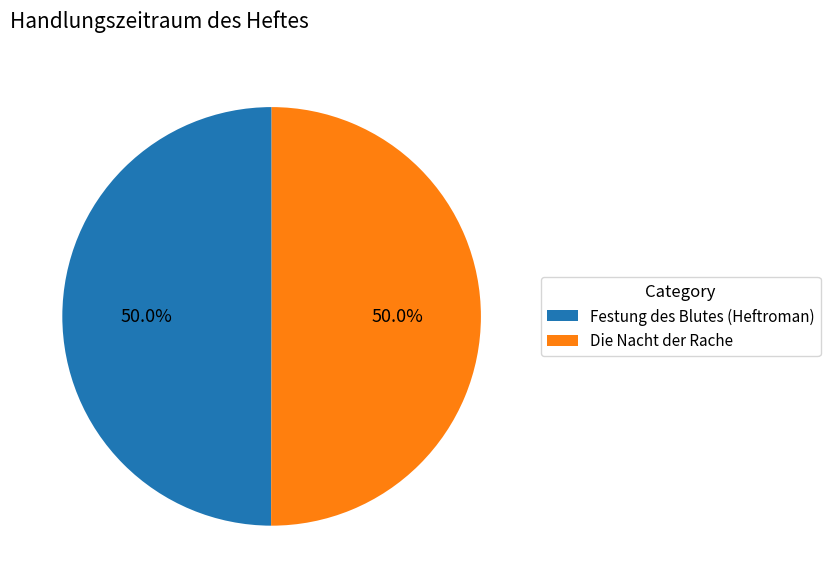

Do Die Nacht der Rache and Festung des Blutes (Heftroman) together represent more than half of the pie?

Yes